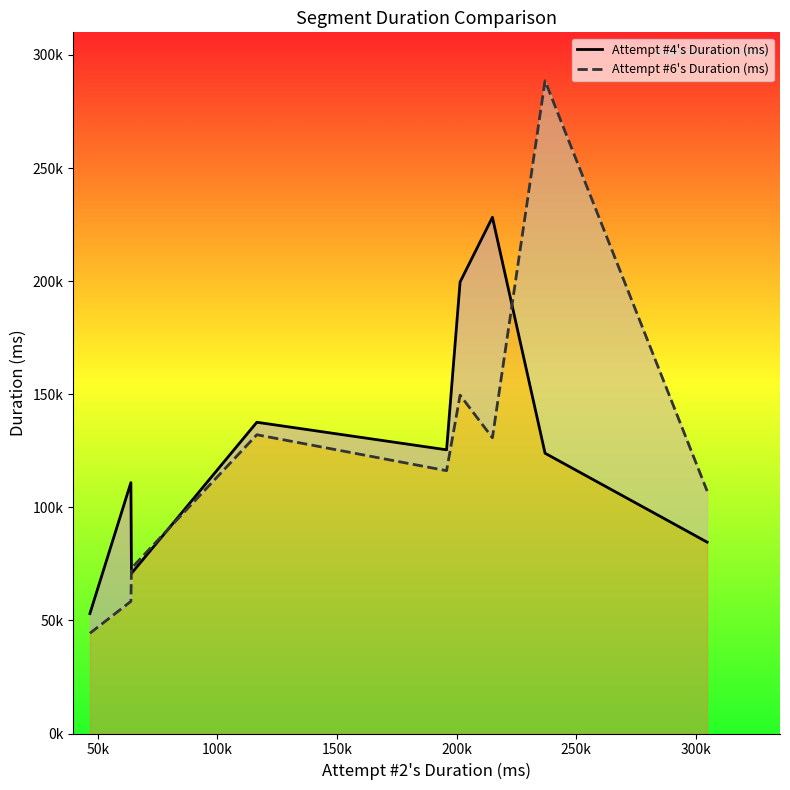

How many lines are shown in the chart?

2